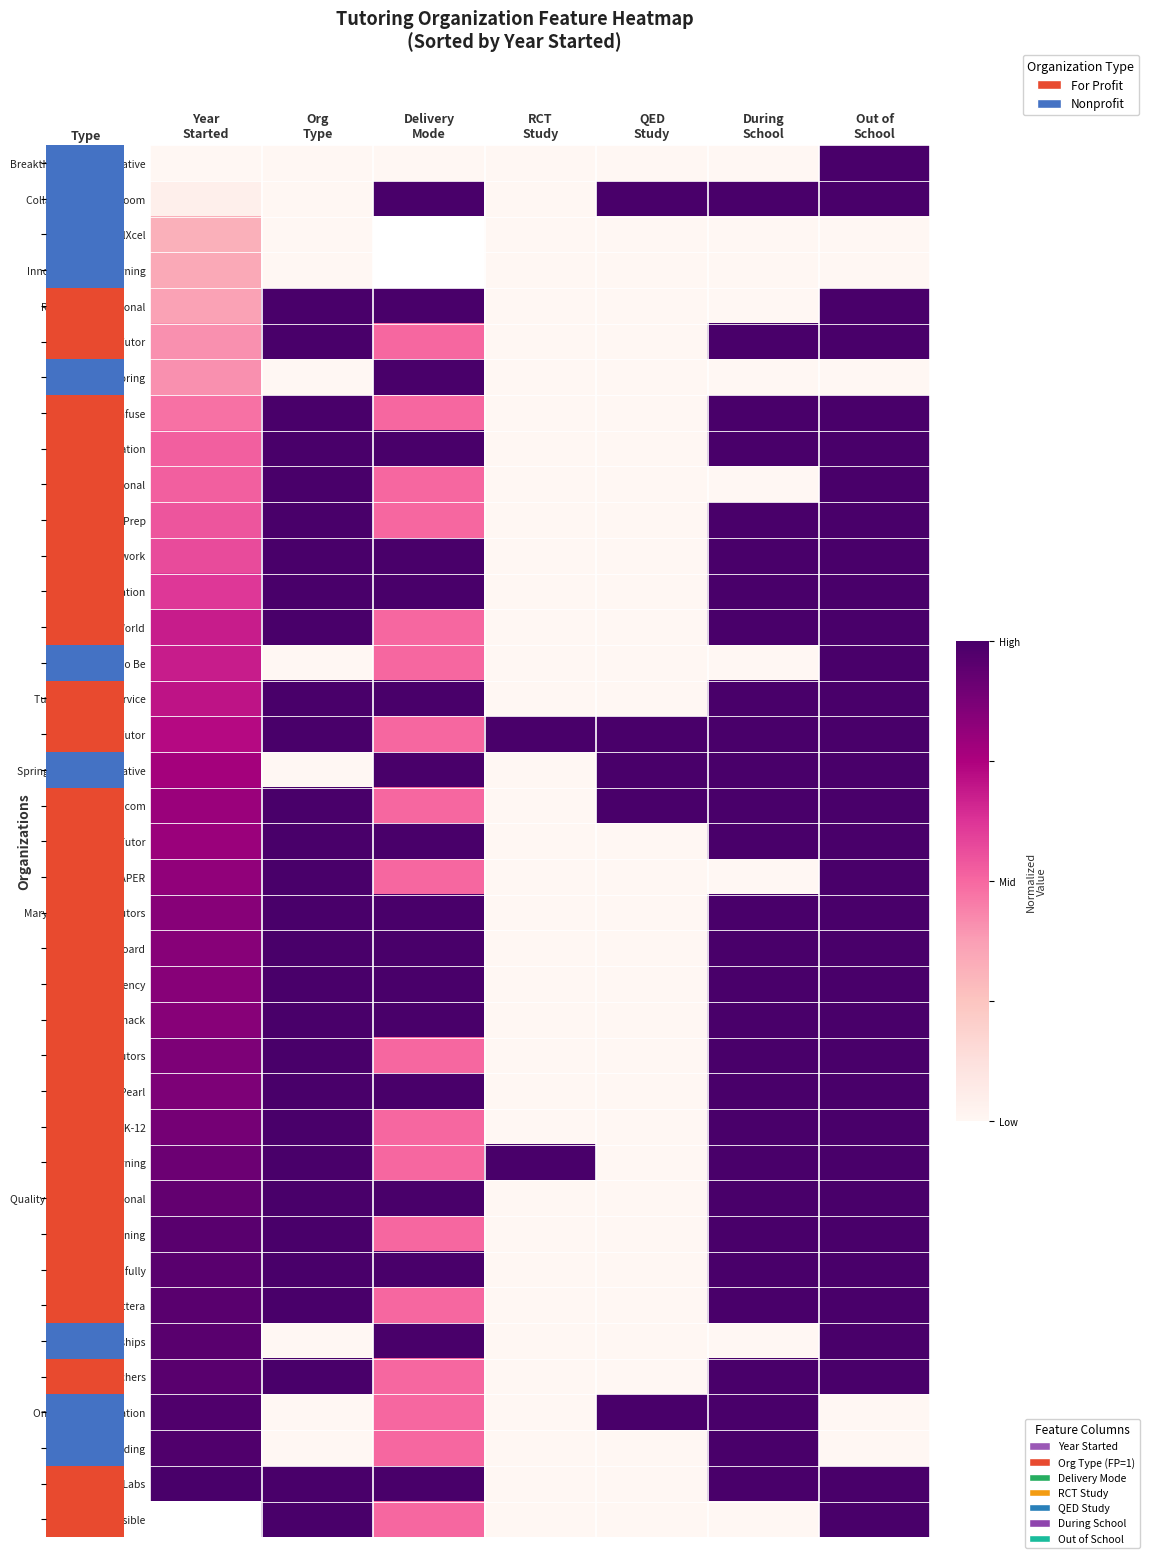

List the series in order of their peak value, highest first.

Breakthrough Collaborative, Collaborative Classroom, Rutledge Educational, NetTutor, Alexandria Tutoring, Brainfuse, Kelly Education, Bass Educational, Revolution Prep, Ivy Tutors Network, Tutor Me Education, eTutorWorld, Learn To Be, Tutor Matching Service, FEV Tutor, Springboard Collaborative, iTutor.com, HeyTutor, PAPER, Maryland Teacher Tutors, GoBoard, Edficiency, Knack, Air Tutors, Pearl, Intervene K-12, Amira Learning, Quality Tutors International, Carnegie Learning, Learnfully, Littera, Tutor Partnerships, Tutored by Teachers, OnYourMark Education, Ignite! Reading, Agilix Labs, Previsible, Innovations for Learning, BellXcel